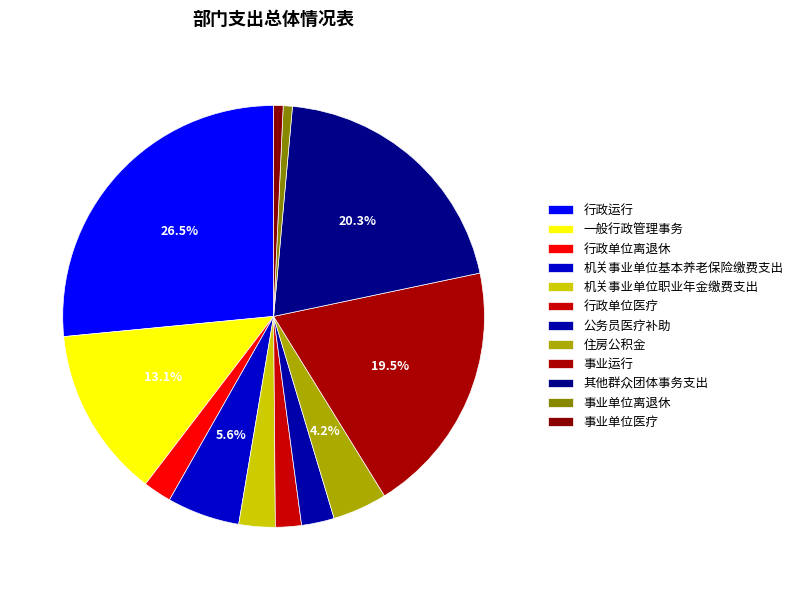

Which has a higher value, 事业单位离退休 or 行政运行?

行政运行